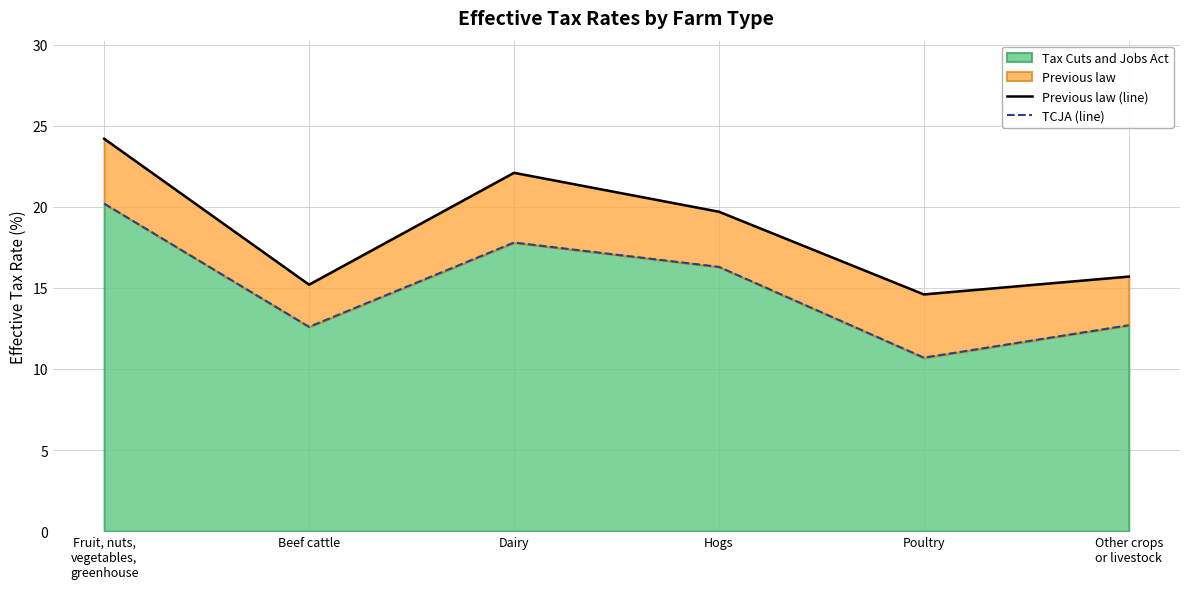

Is the value of TCJA (line) at Fruit, nuts,
vegetables,
greenhouse greater than the value of Previous law (line) at Beef cattle?

Yes